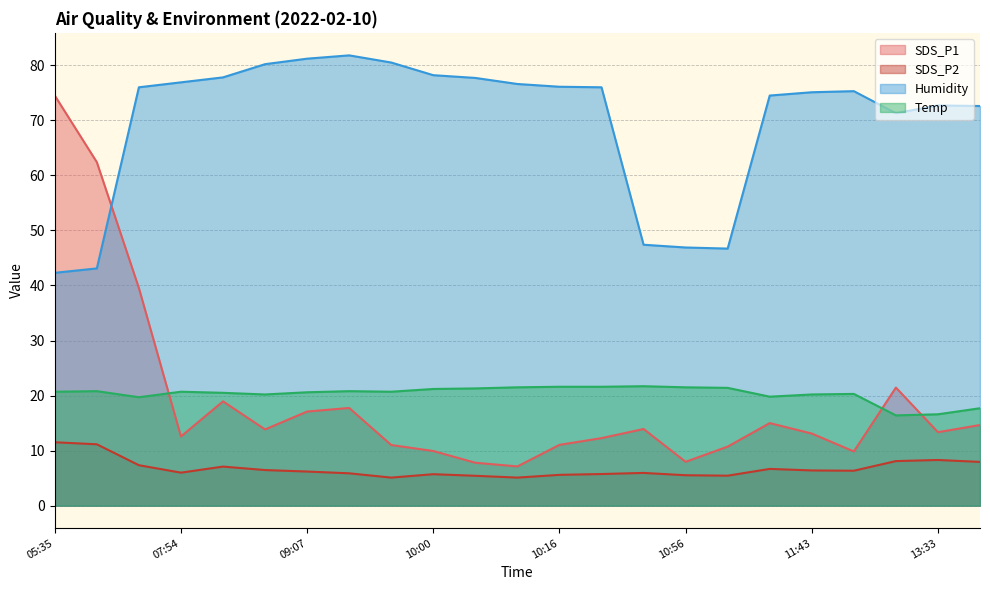

At which category does the chart reach its peak across all series?

09:18